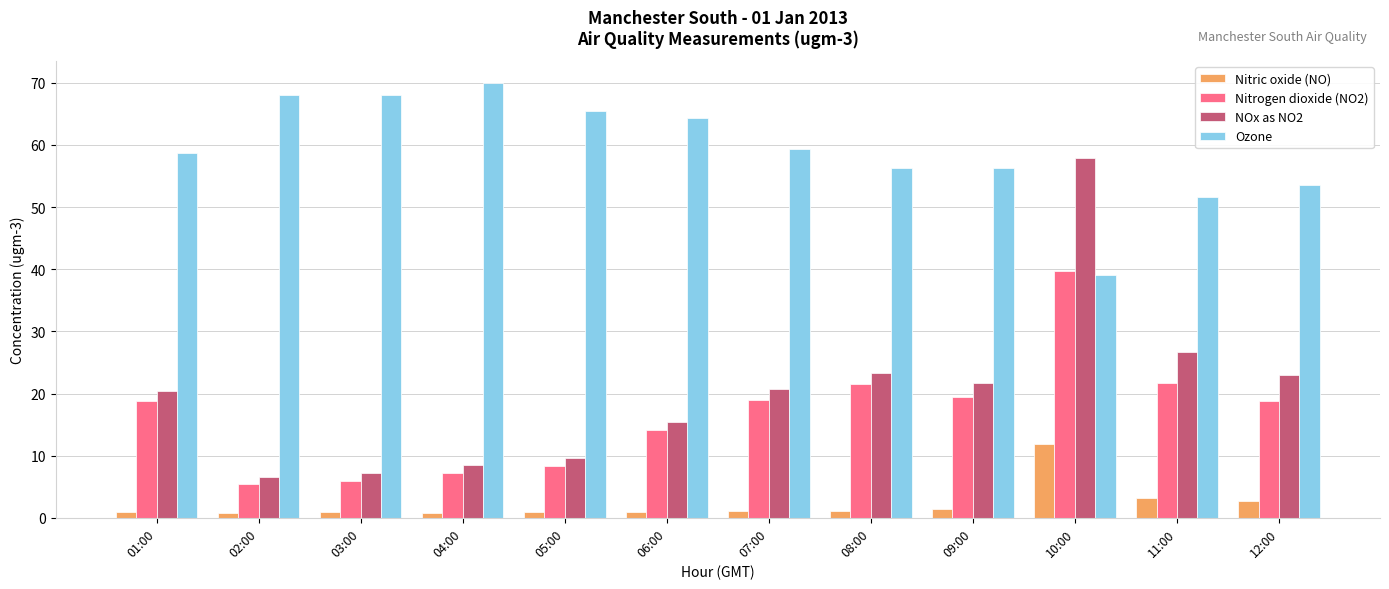

What is the difference between the maximum and minimum values in the Nitric oxide (NO) series?

11.1